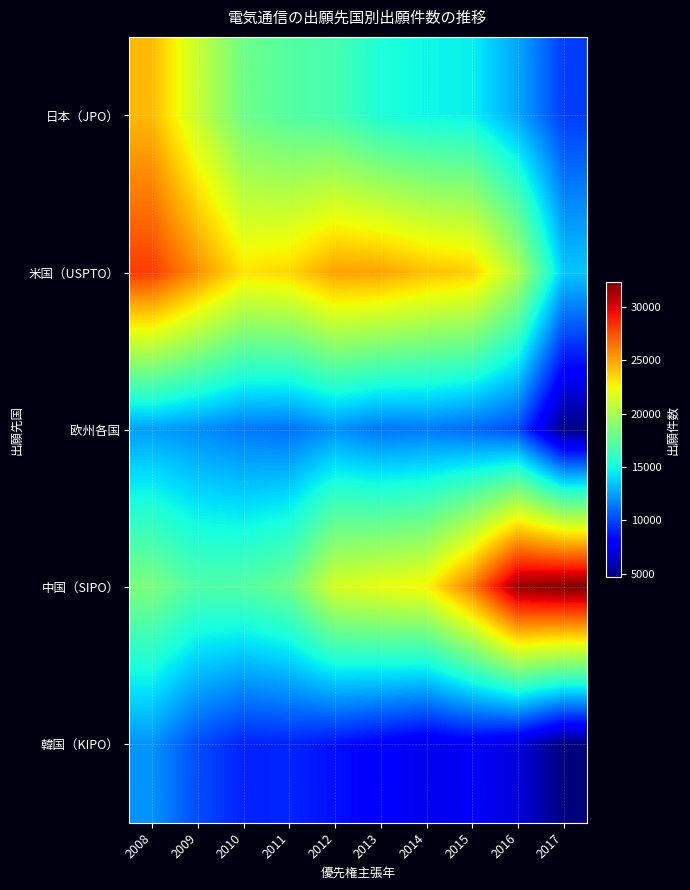

What is the spread (max minus min) of values at 2015?

18517